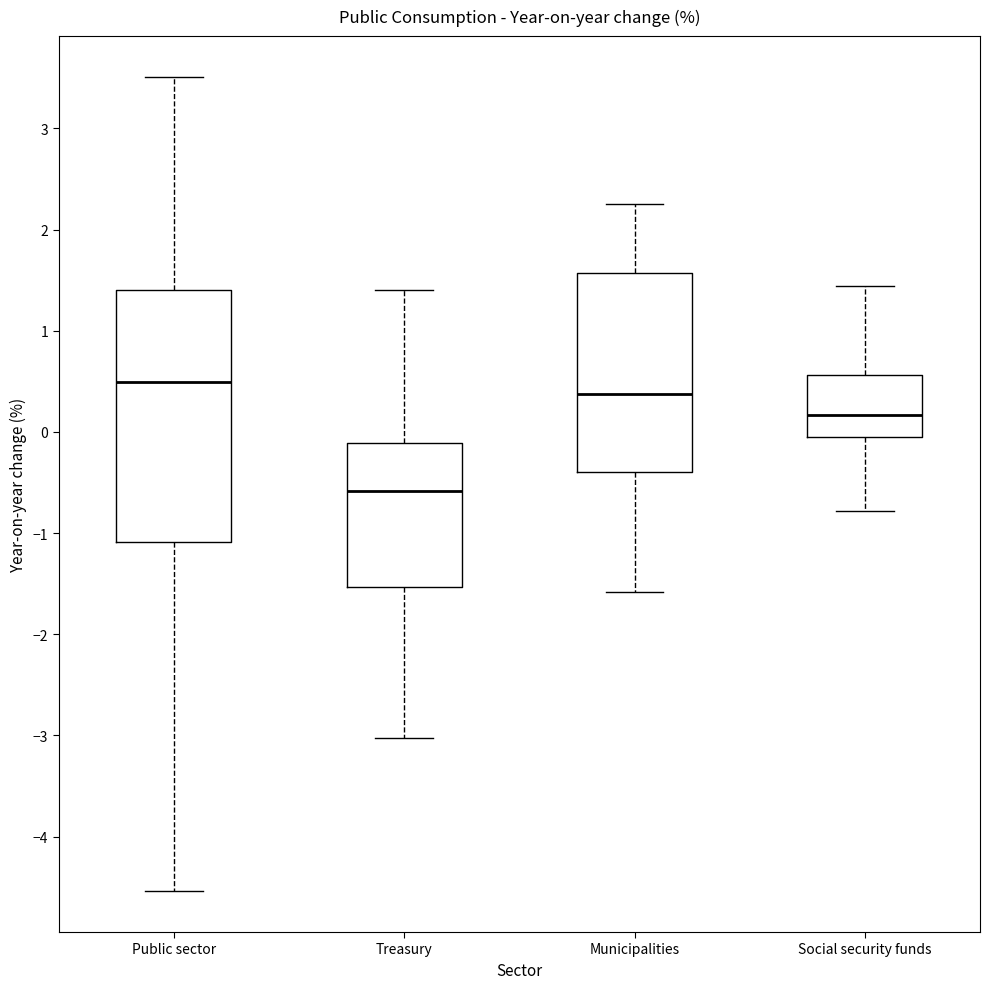

Where does the median line of the box for Municipalities sit on the y-axis? The values are not printed on the chart, so give them approximately, as read against the axis.

0.4